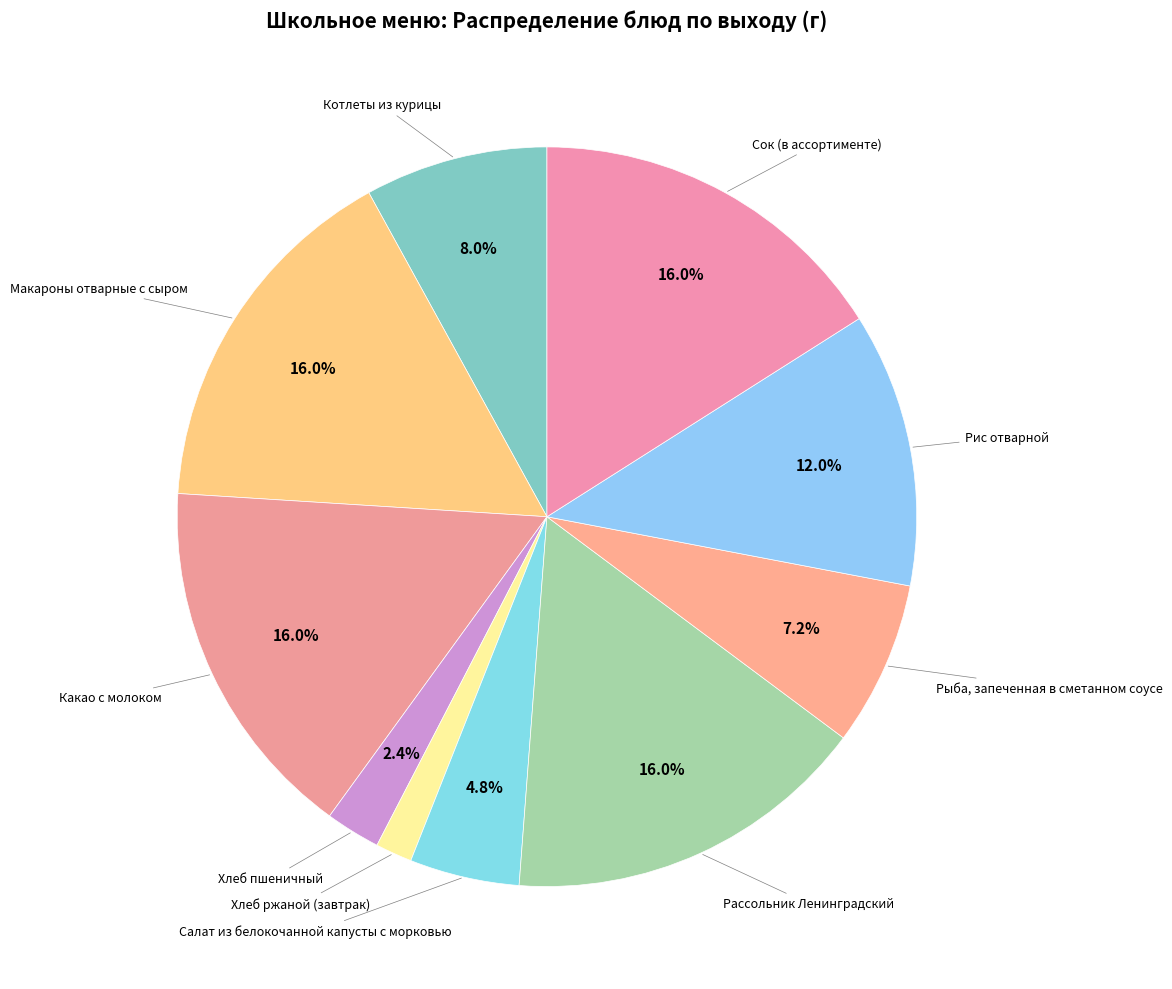

How many slices are in this pie chart?

10